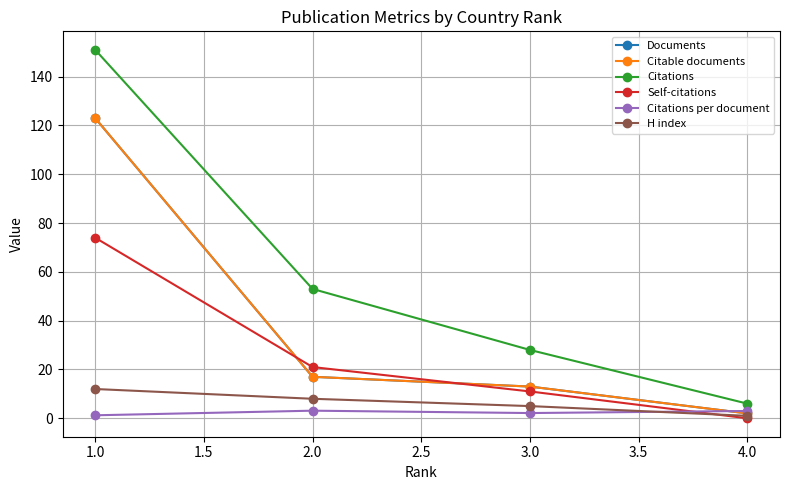

Does the chart have visible grid lines?

Yes